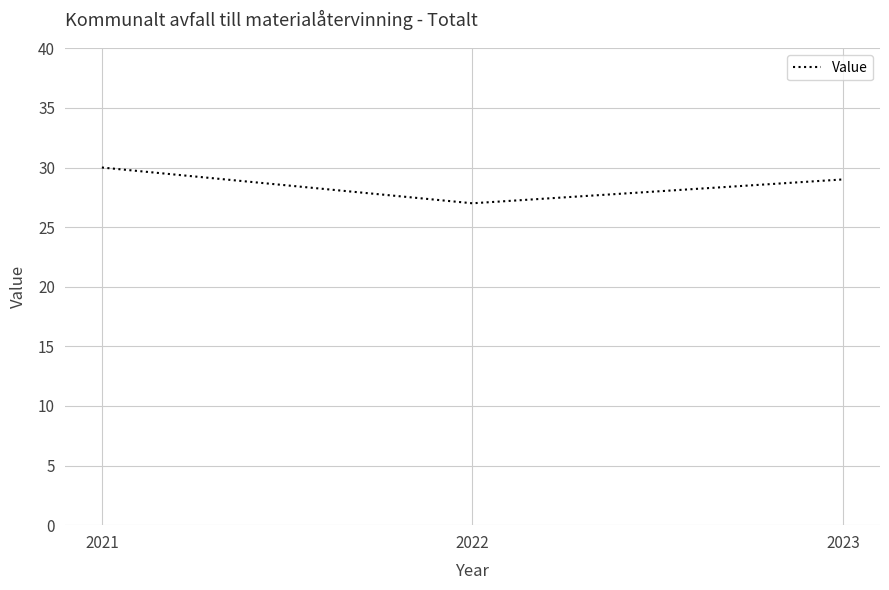

How many values are below 29?

1